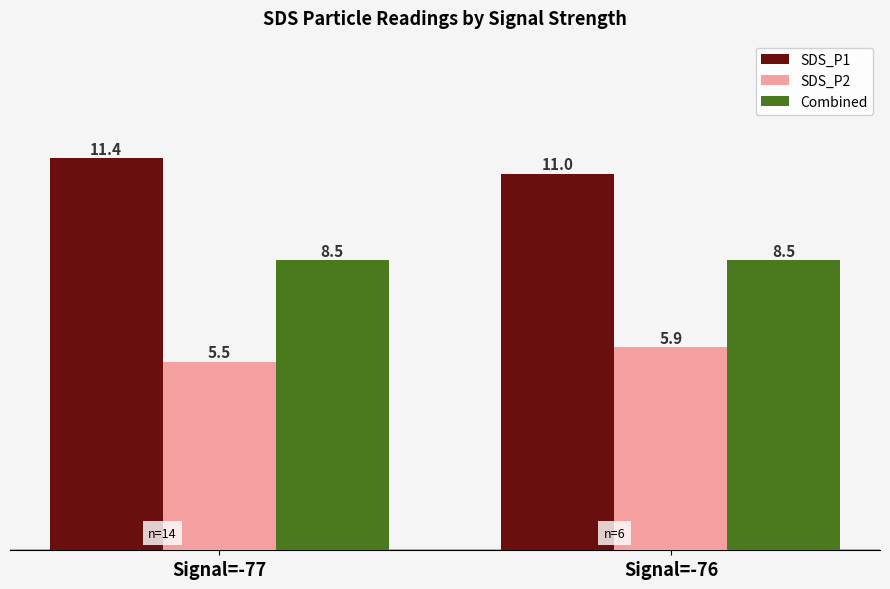

Which series has the largest total across all categories?

SDS_P1